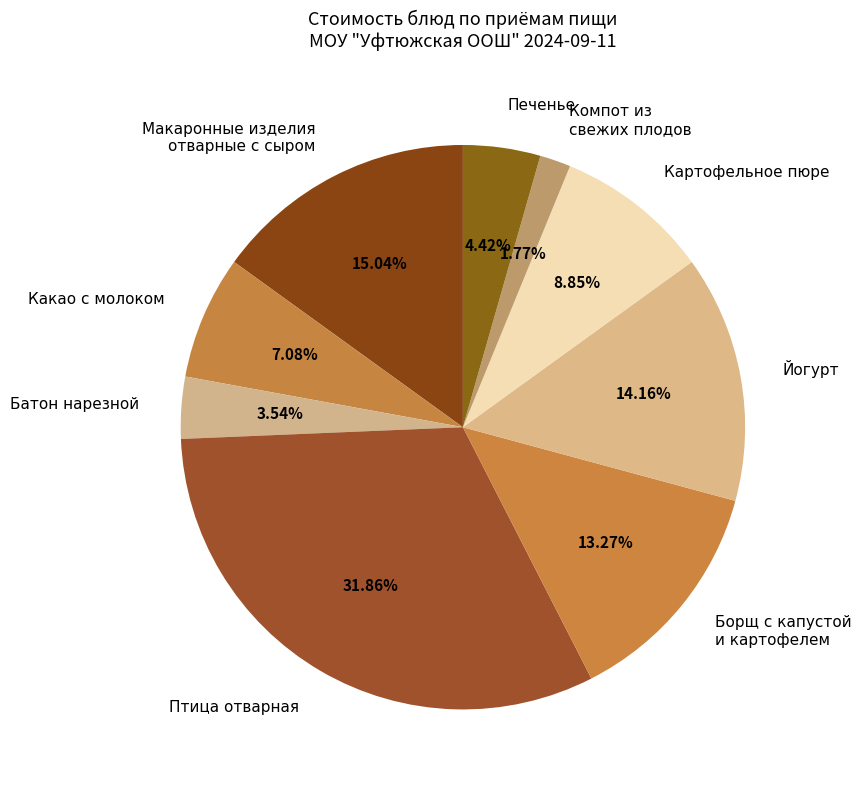

What percentage is the Батон нарезной slice, to the nearest percent?

4%